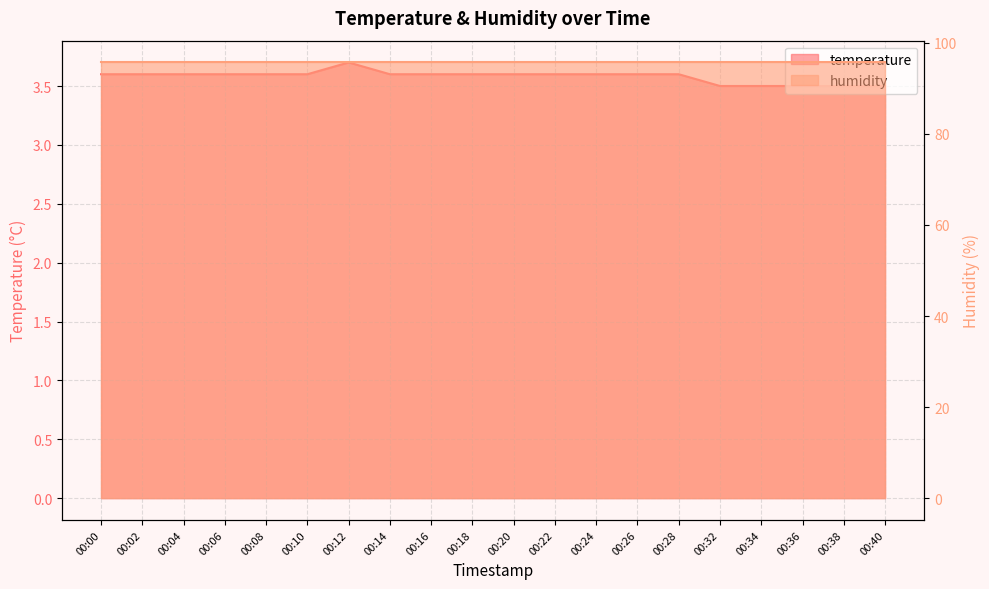

List the labels in order of value, largest first.

00:12, 00:00, 00:02, 00:04, 00:06, 00:08, 00:10, 00:14, 00:16, 00:18, 00:20, 00:22, 00:24, 00:26, 00:28, 00:32, 00:34, 00:36, 00:38, 00:40